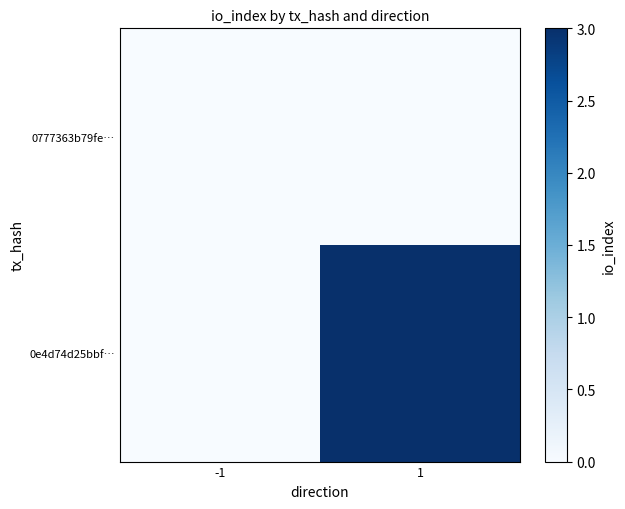

Between -1 and 1, which series saw the biggest shift?

0e4d74d25bbf…